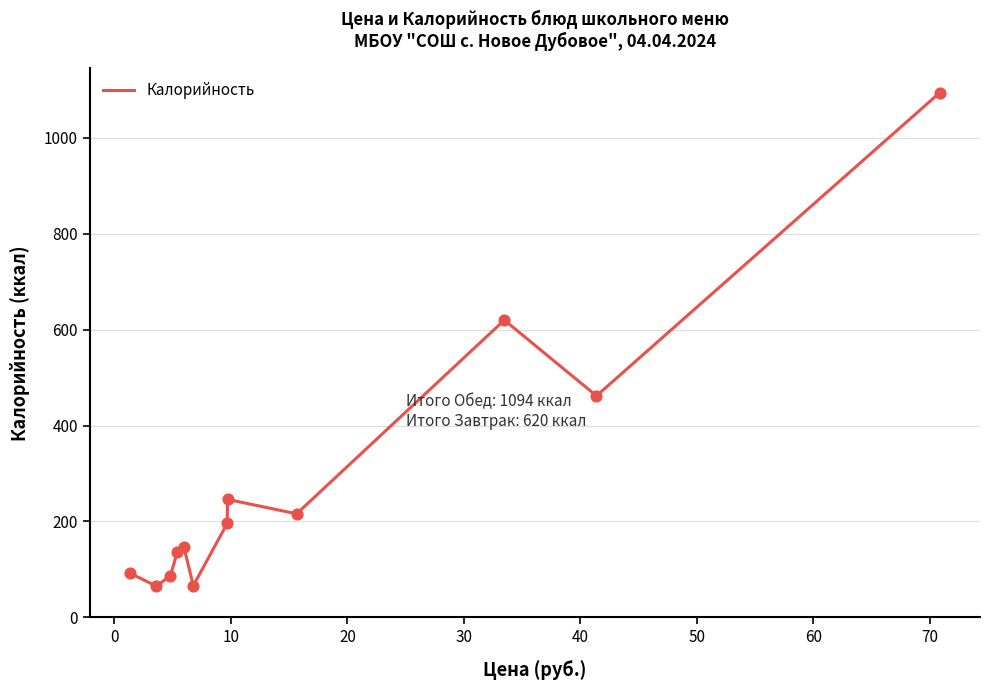

What is the greatest value displayed?

1094